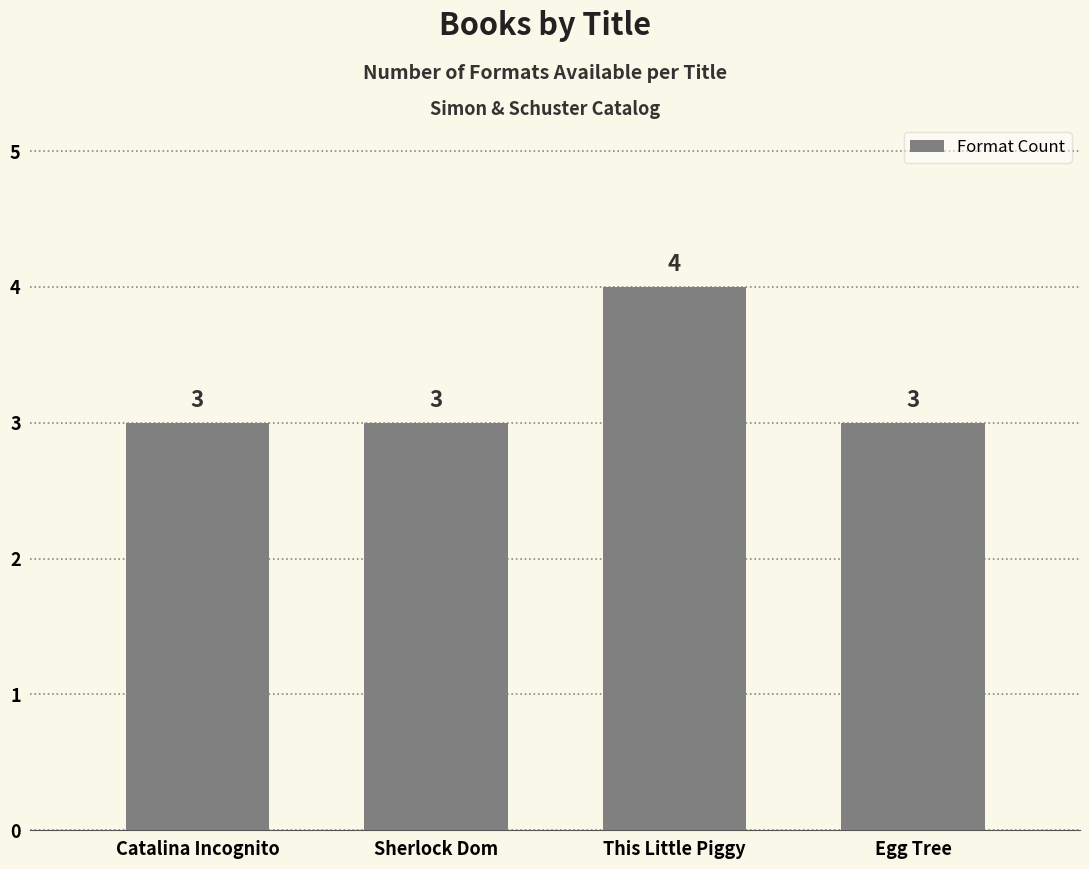

The chart shows a value of 3 at Sherlock Dom. True or false?

True